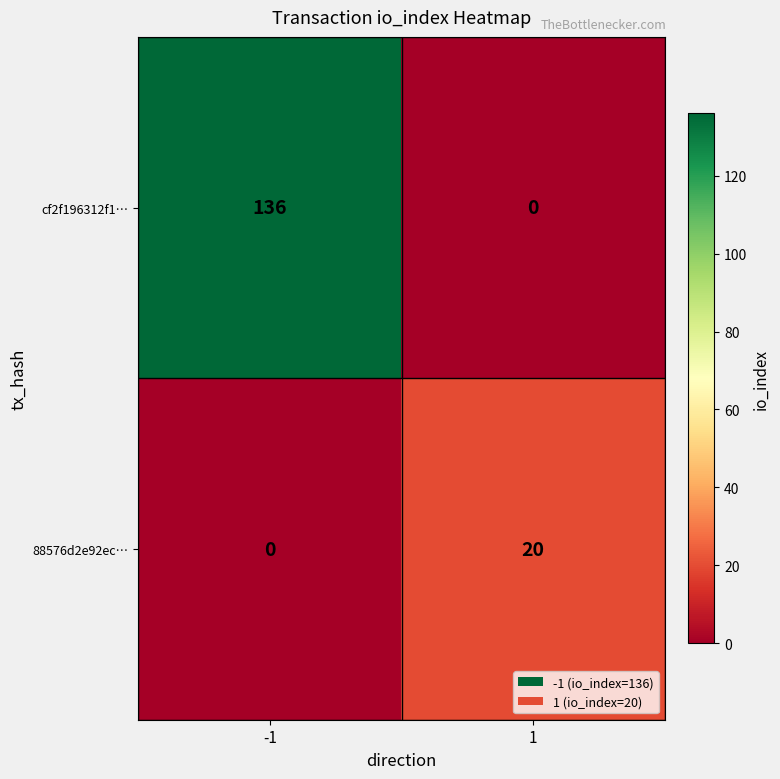

List the series in order of their overall mean, lowest first.

88576d2e92ec…, cf2f196312f1…